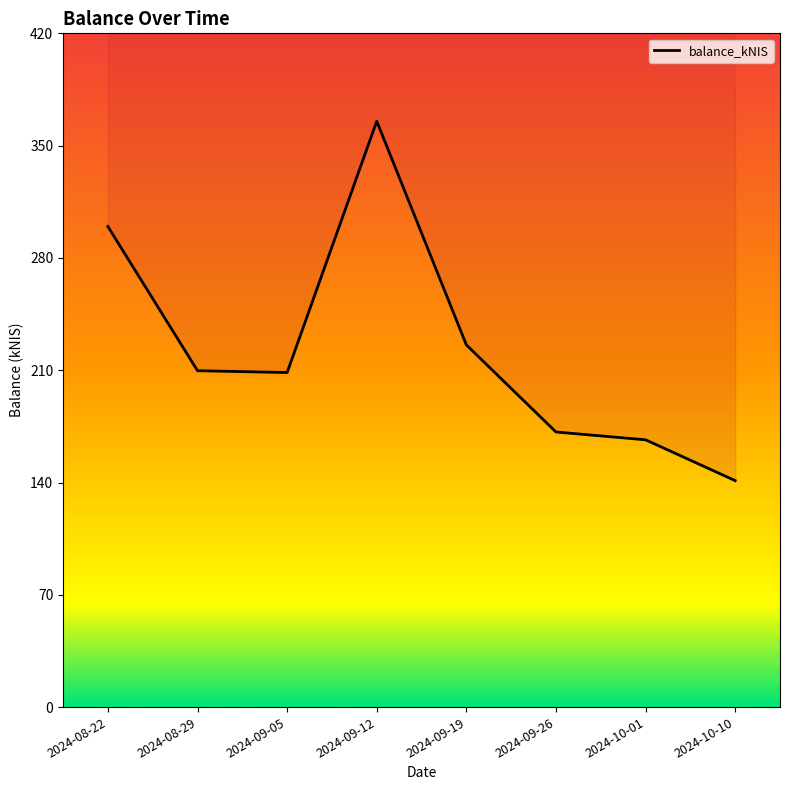

Reading right to left, transcribe all the data shown in this chart.

2024-10-10=141.1	2024-10-01=166.5	2024-09-26=171.4	2024-09-19=225.7	2024-09-12=365.0	2024-09-05=208.4	2024-08-29=209.6	2024-08-22=299.4